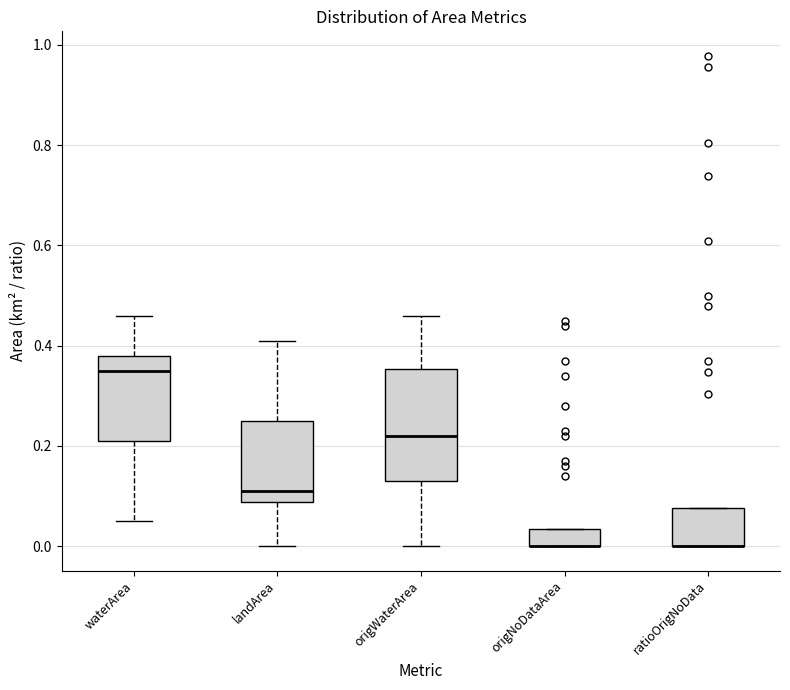

Where does the lower whisker of the box for origWaterArea end on the y-axis? The values are not printed on the chart, so give them approximately, as read against the axis.

0.00